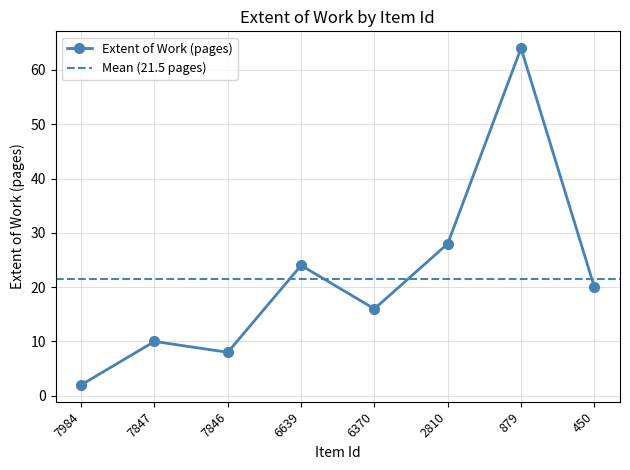

How many values exceed 20?

3